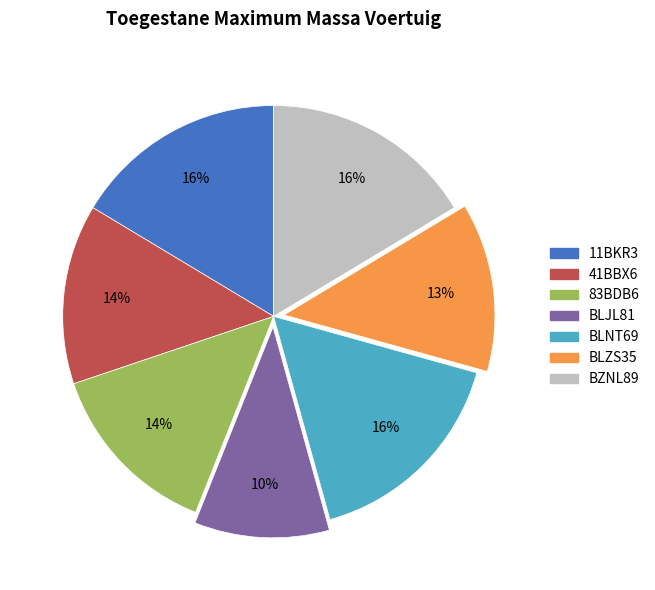

To the nearest percent, what is the combined percentage of BZNL89 and BLZS35?

29%